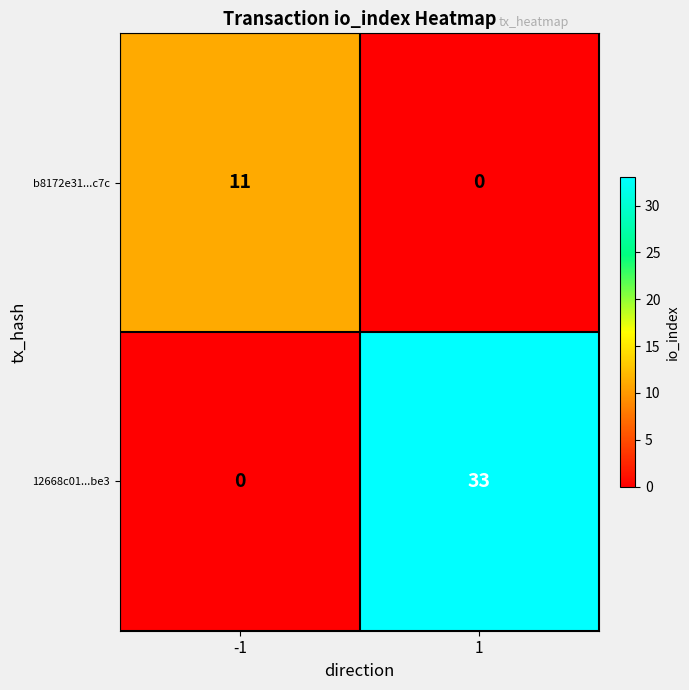

What value does the b8172e31...c7c series have at -1, to the nearest 5?

10